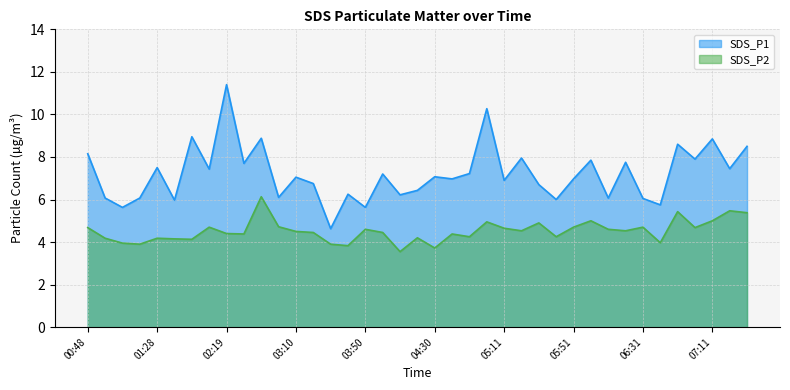

What is the value of the SDS_P2 point at the 21st from the left?

3.7